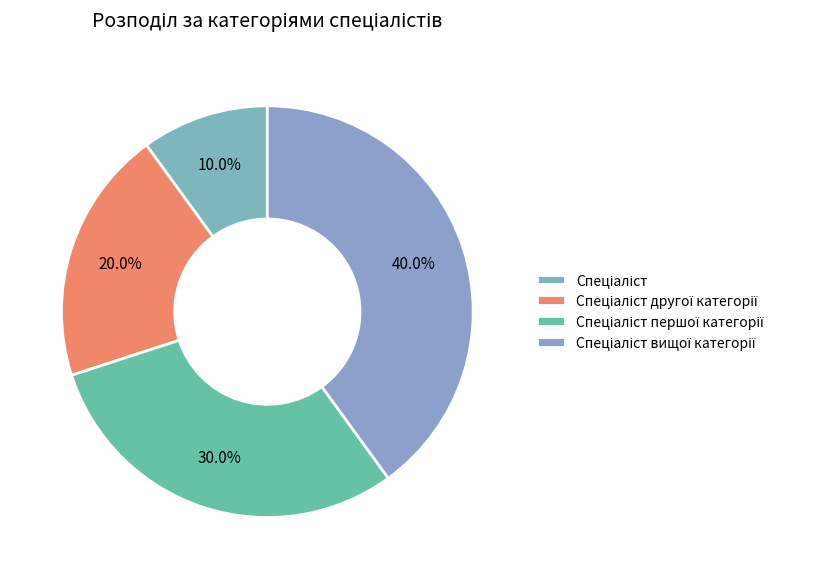

Rank the categories by value from highest to lowest.

Спеціаліст вищої категорії, Спеціаліст першої категорії, Спеціаліст другої категорії, Спеціаліст